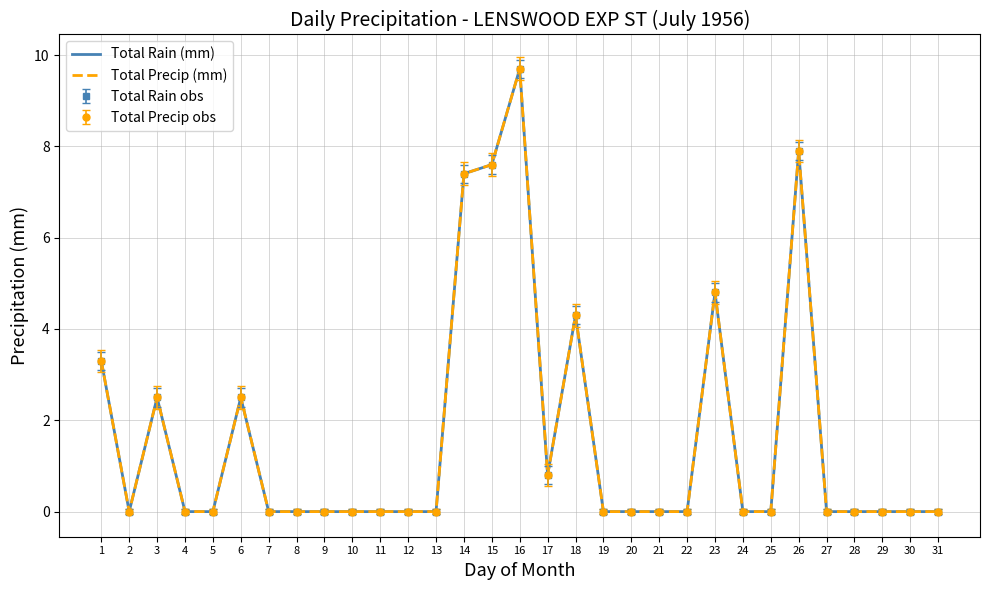

Reading right to left, what are all the values shown in this chart?

Total Rain (mm): 31=0.0	30=0.0	29=0.0	28=0.0	27=0.0	26=7.9	25=0.0	24=0.0	23=4.8	22=0.0	21=0.0	20=0.0	19=0.0	18=4.3	17=0.8	16=9.7	15=7.6	14=7.4	13=0.0	12=0.0	11=0.0	10=0.0	9=0.0	8=0.0	7=0.0	6=2.5	5=0.0	4=0.0	3=2.5	2=0.0	1=3.3
Total Precip (mm): 31=0.0	30=0.0	29=0.0	28=0.0	27=0.0	26=7.9	25=0.0	24=0.0	23=4.8	22=0.0	21=0.0	20=0.0	19=0.0	18=4.3	17=0.8	16=9.7	15=7.6	14=7.4	13=0.0	12=0.0	11=0.0	10=0.0	9=0.0	8=0.0	7=0.0	6=2.5	5=0.0	4=0.0	3=2.5	2=0.0	1=3.3